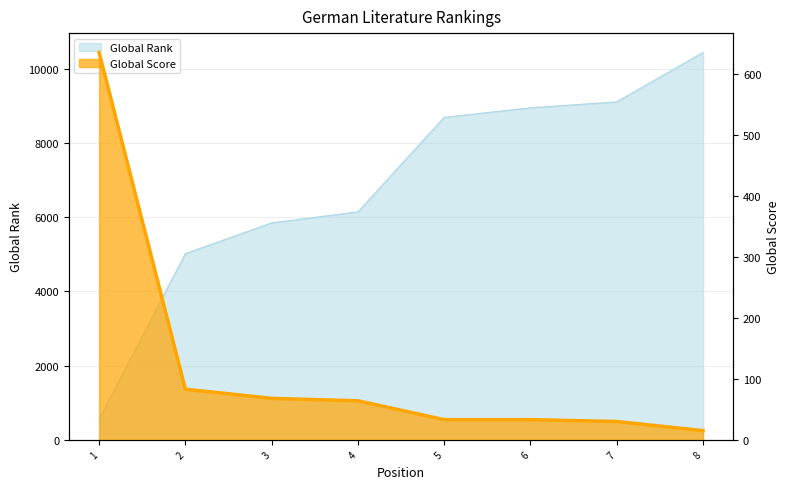

What is the difference between the Global Score values at 5 and 2?

50